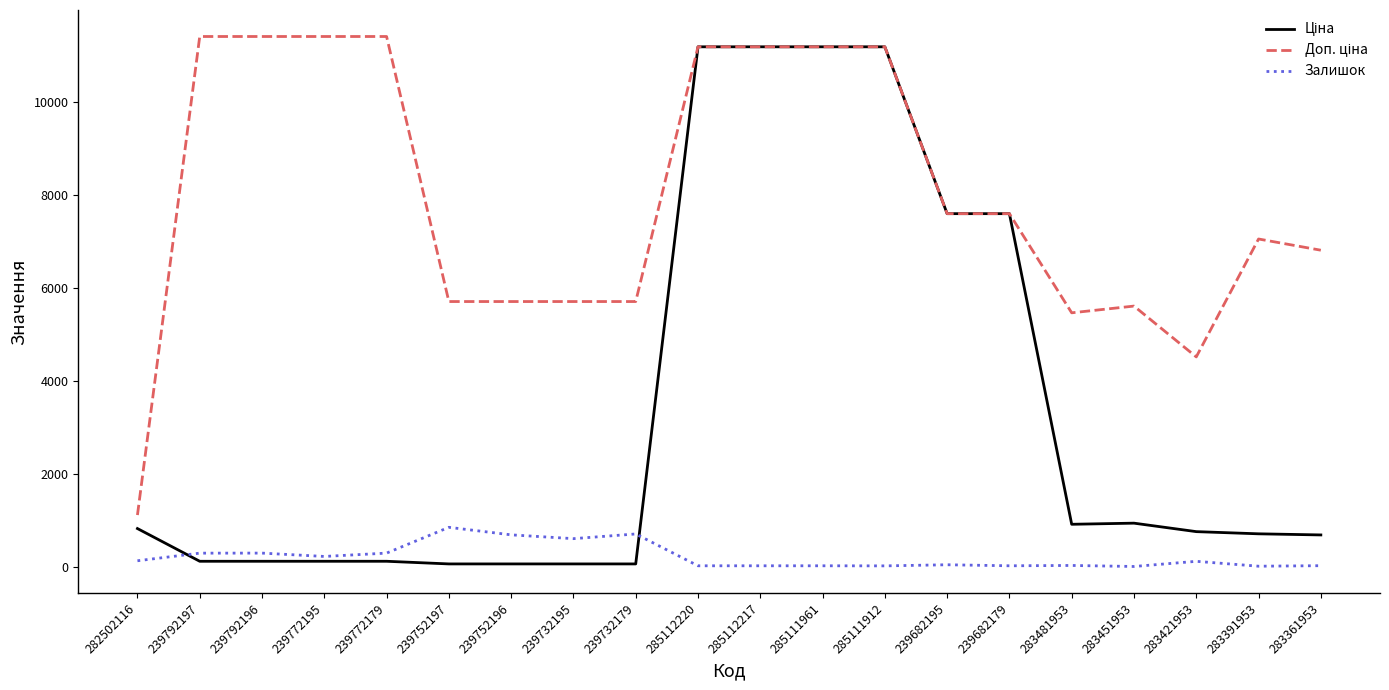

What is the greatest value displayed?

11410.0